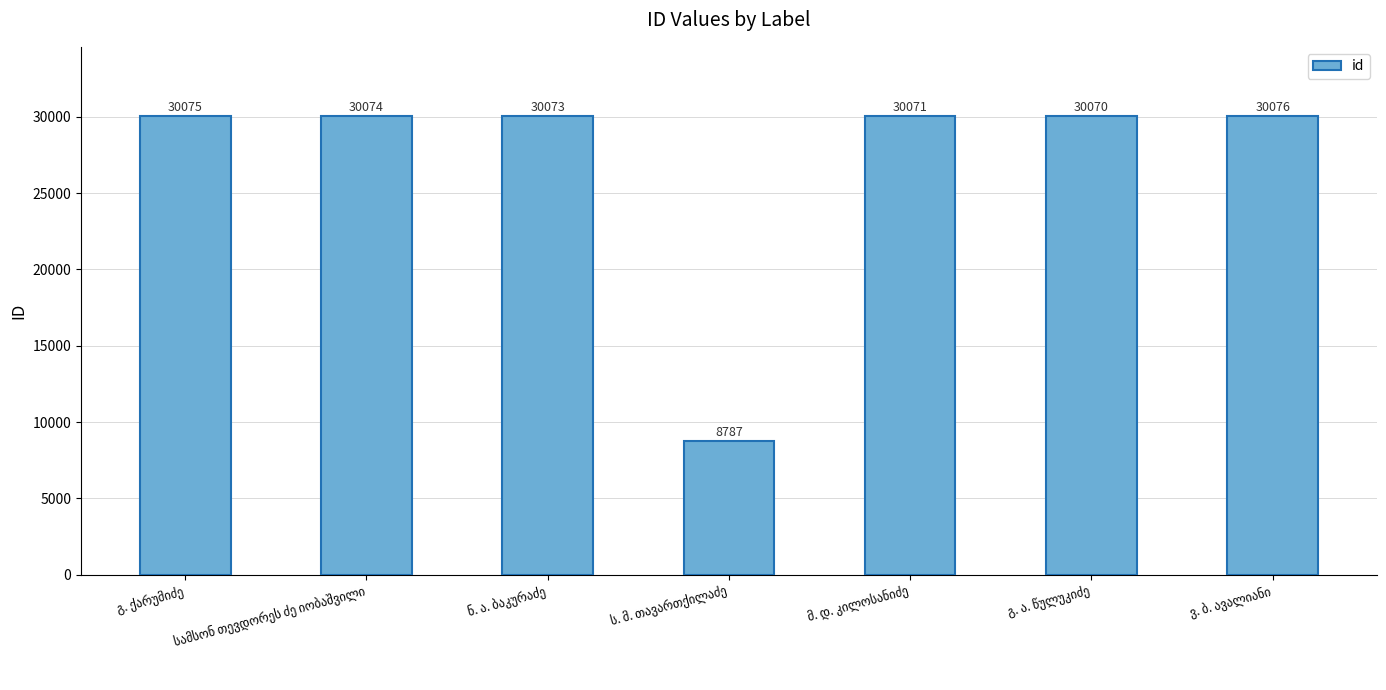

What is the minimum value shown in the chart?

8787